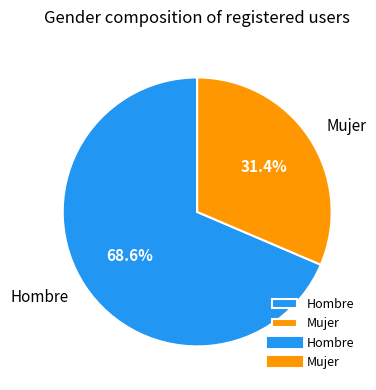

Between Hombre and Mujer, which is larger?

Hombre